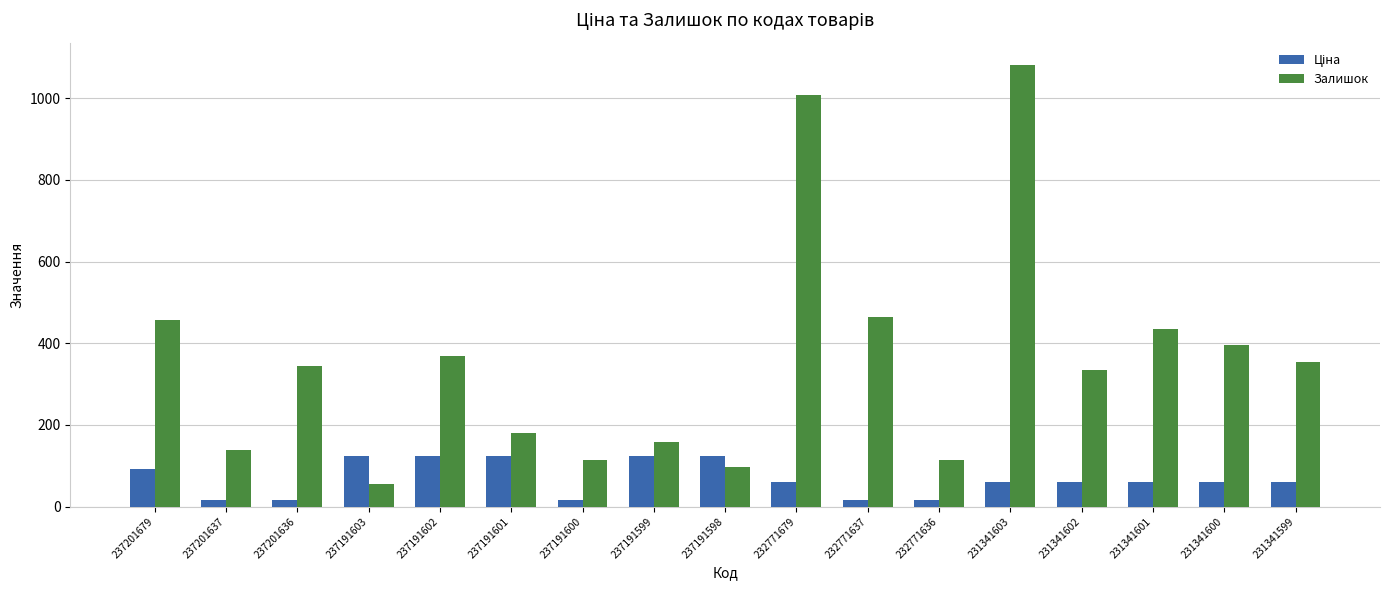

What is the lowest value of the Залишок series?

55.0